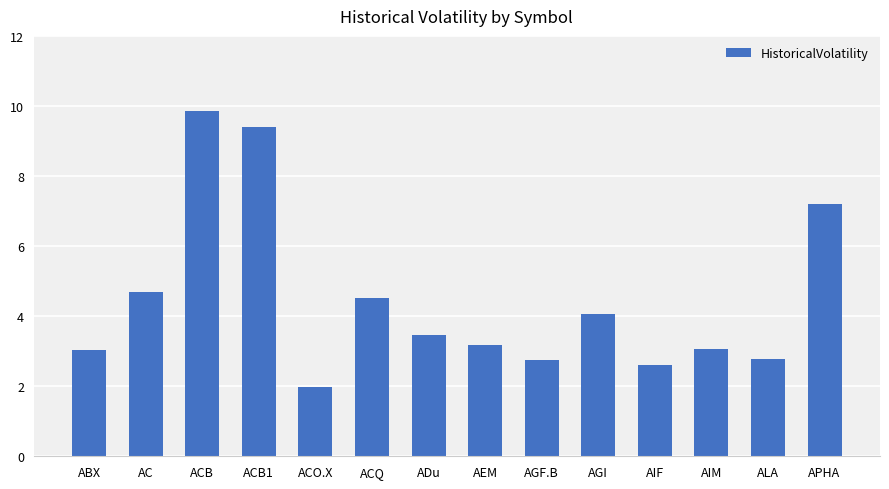

True or false: the data shows 2.8 at ALA.

True